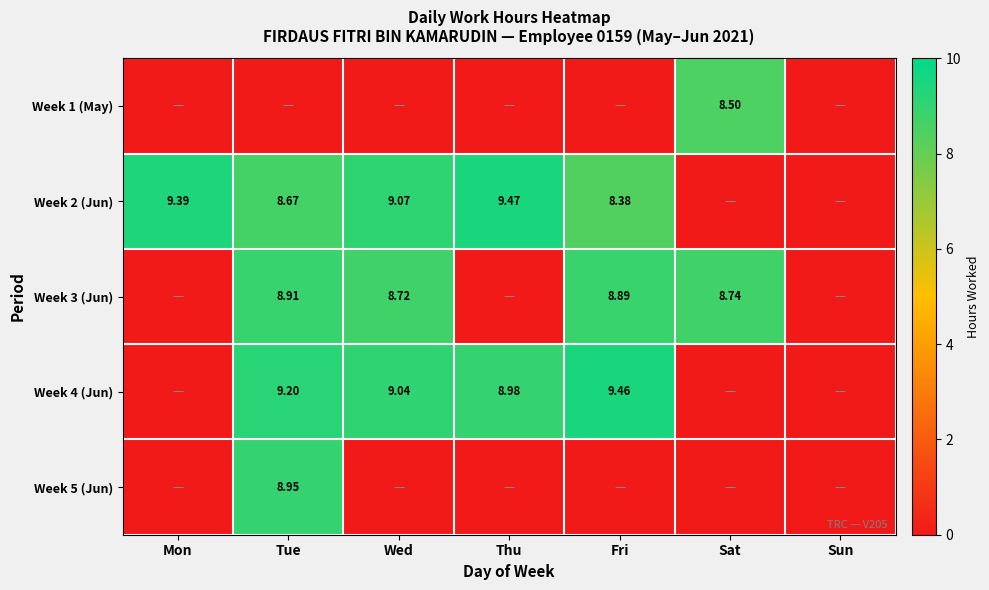

Is it true that Week 5 (Jun) equals 0.0 at Sat?

True